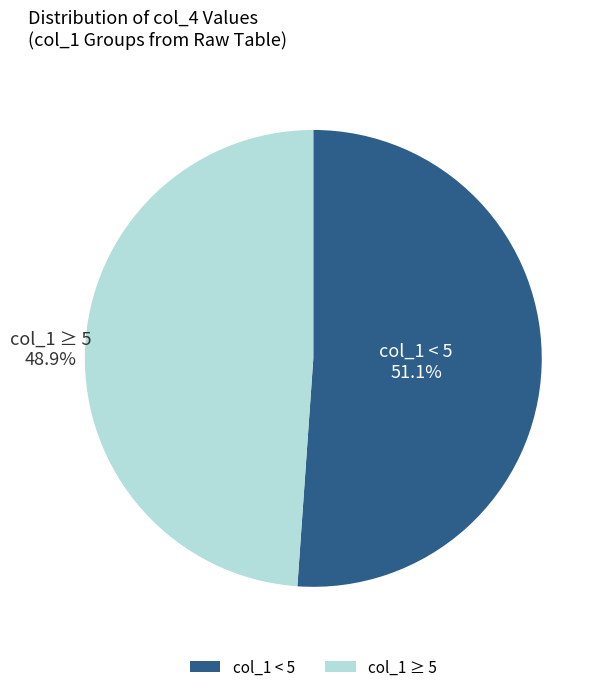

Count the number of slices in the pie.

2